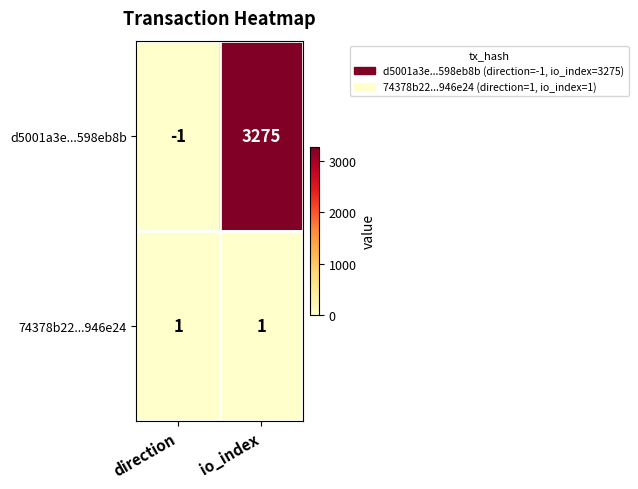

What is the spread (max minus min) of values at direction?

2